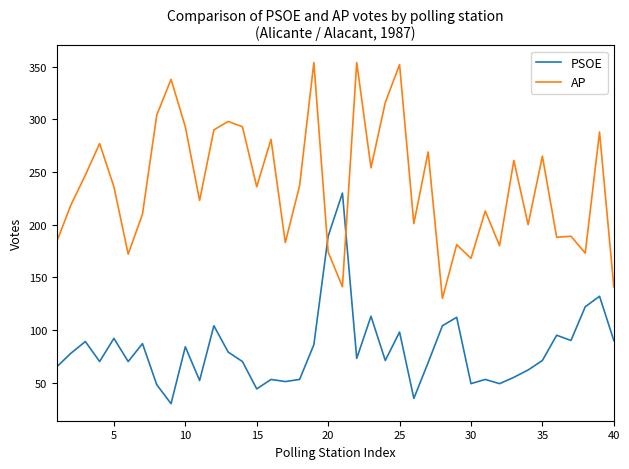

After their last crossing, which series has the higher values: AP or PSOE?

AP